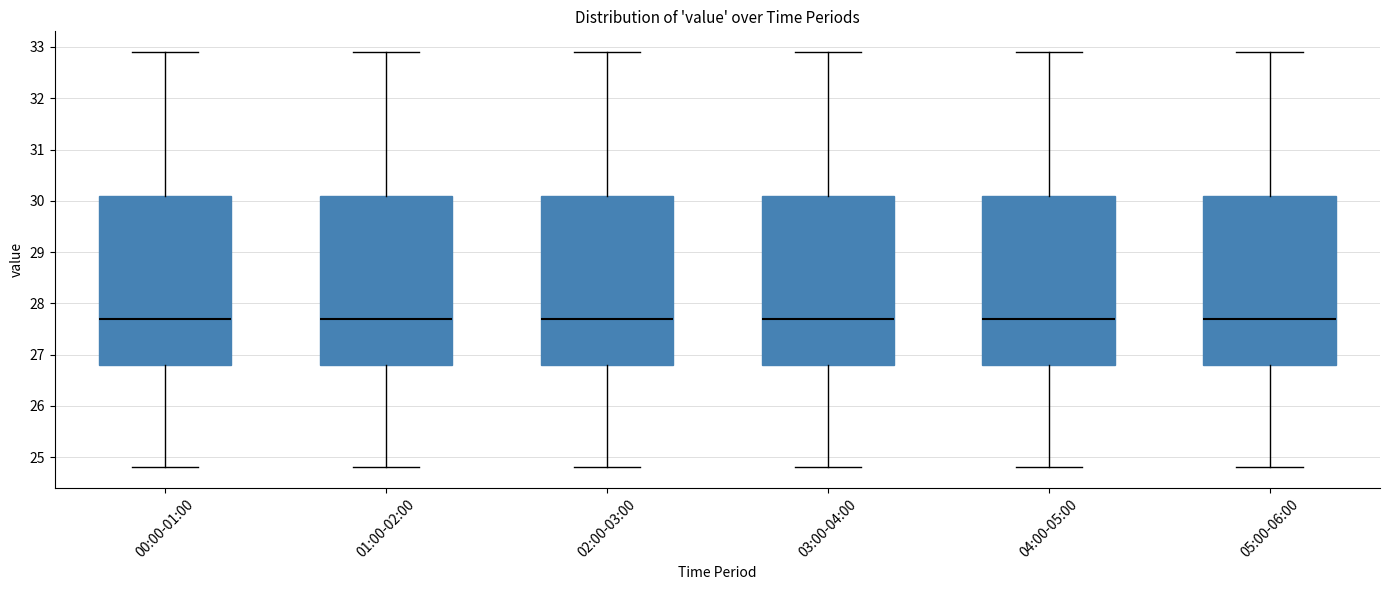

Reading left to right, read every box against the y-axis: the position of its median line, the range the box covers, and the ends of its whiskers. The values are not printed on the chart, so give them approximately, as read against the axis.

00:00-01:00: median 27.7, box 26.8 to 30.1, whiskers 24.8 to 32.9
01:00-02:00: median 27.7, box 26.8 to 30.1, whiskers 24.8 to 32.9
02:00-03:00: median 27.7, box 26.8 to 30.1, whiskers 24.8 to 32.9
03:00-04:00: median 27.7, box 26.8 to 30.1, whiskers 24.8 to 32.9
04:00-05:00: median 27.7, box 26.8 to 30.1, whiskers 24.8 to 32.9
05:00-06:00: median 27.7, box 26.8 to 30.1, whiskers 24.8 to 32.9